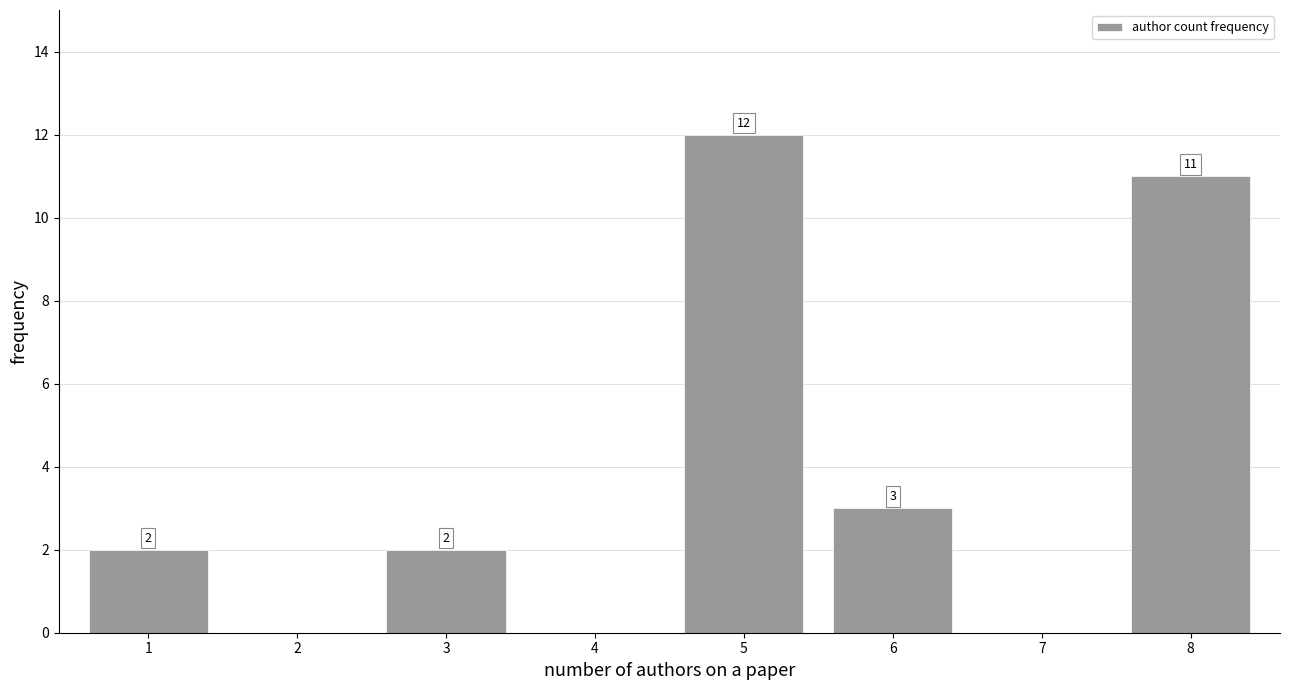

Reading right to left, what are all the values shown in this chart?

8=11	7=0	6=3	5=12	4=0	3=2	2=0	1=2